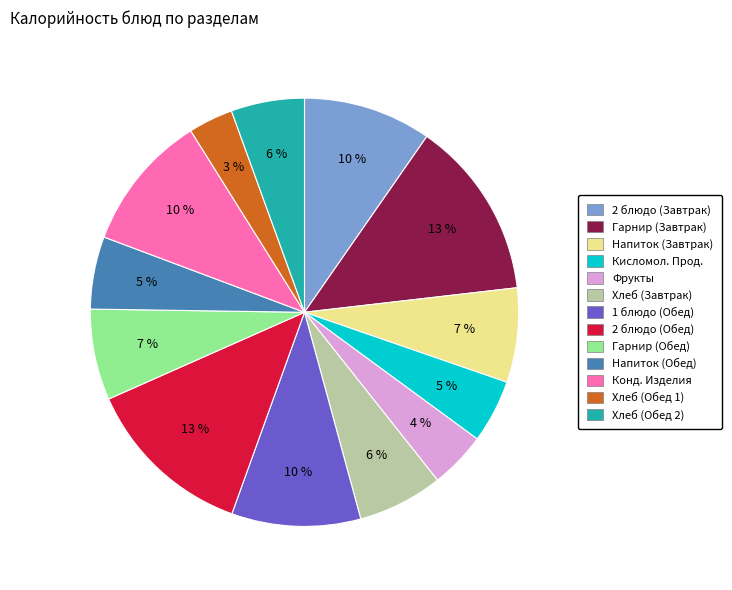

To the nearest percent, what portion does Напиток (Обед) represent?

5%